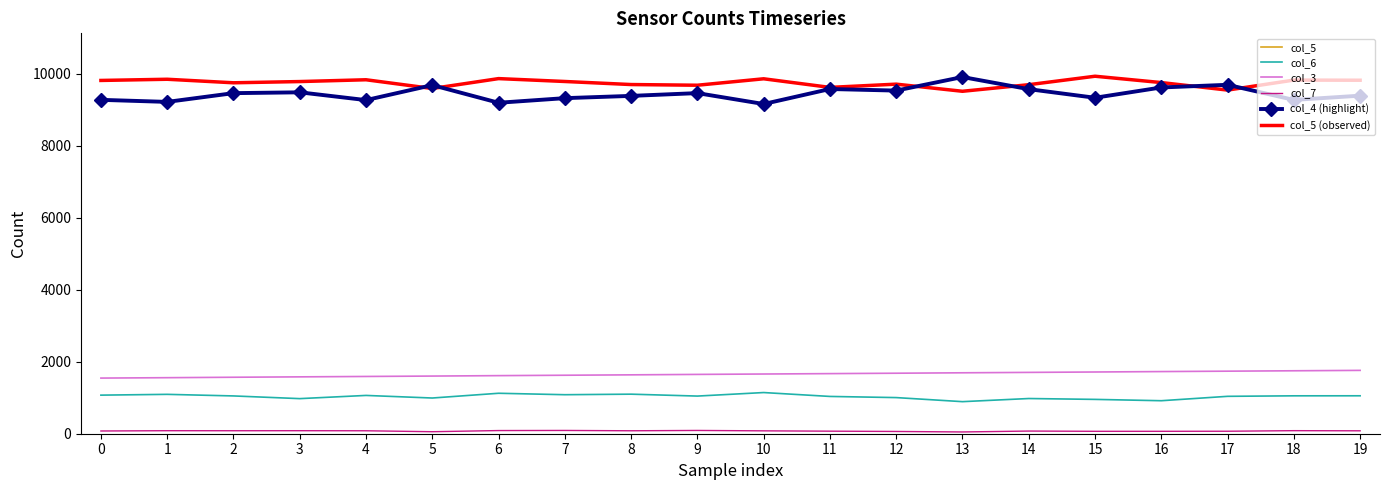

How many lines are shown in the chart?

6